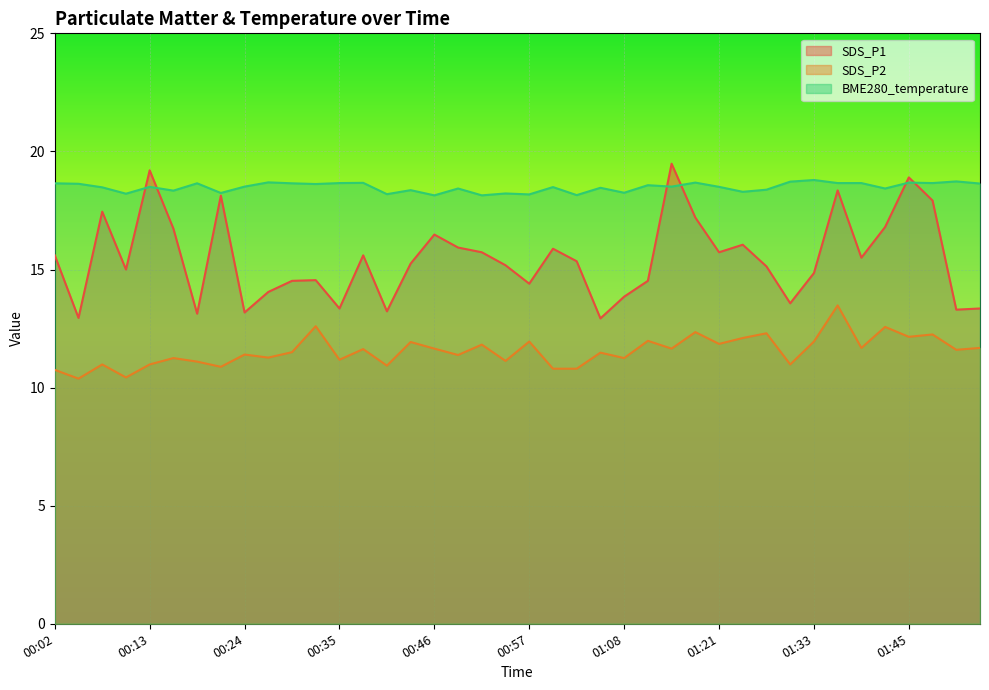

True or false: SDS_P2 and BME280_temperature cross at least once.

False